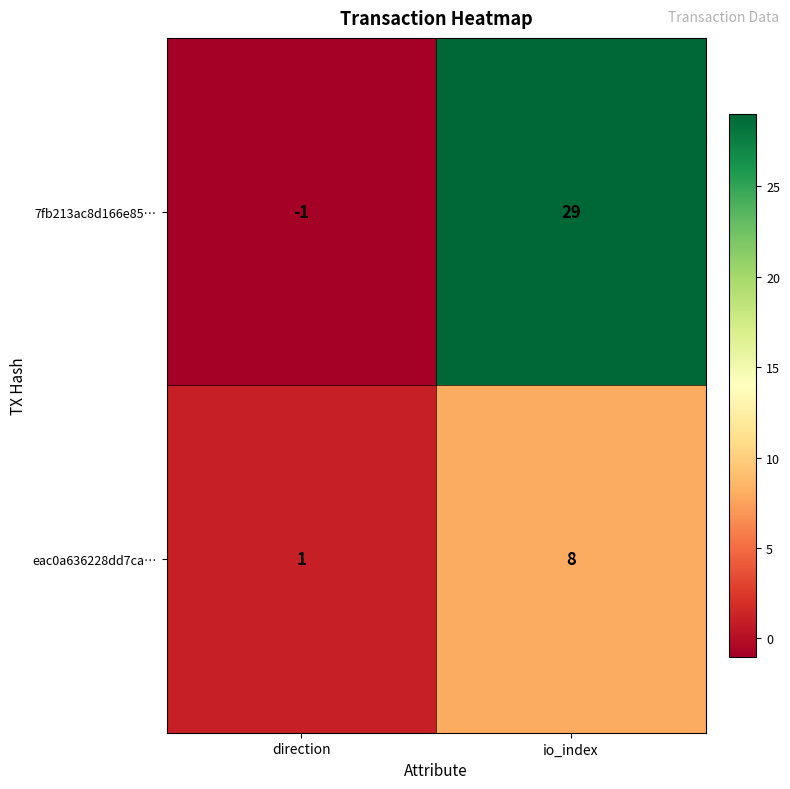

What is the maximum value shown in the chart?

29